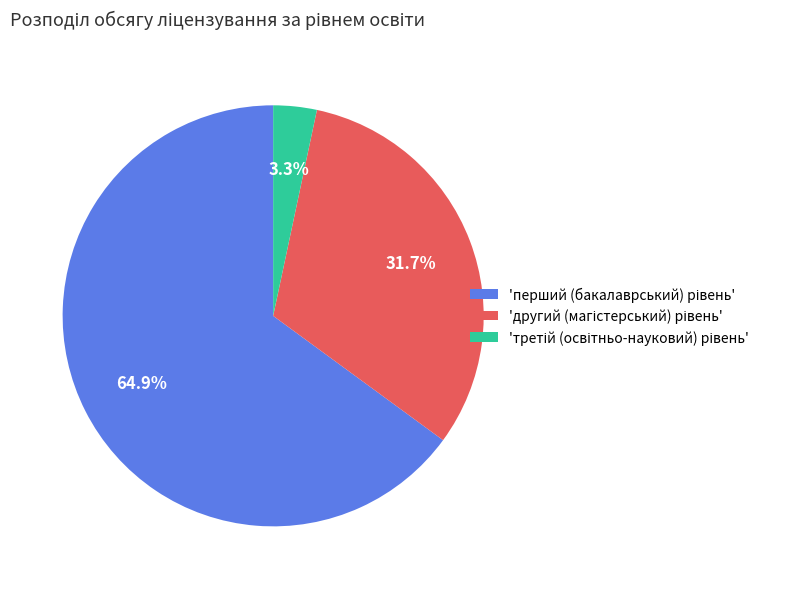

To the nearest percent, what is the average slice percentage?

33%